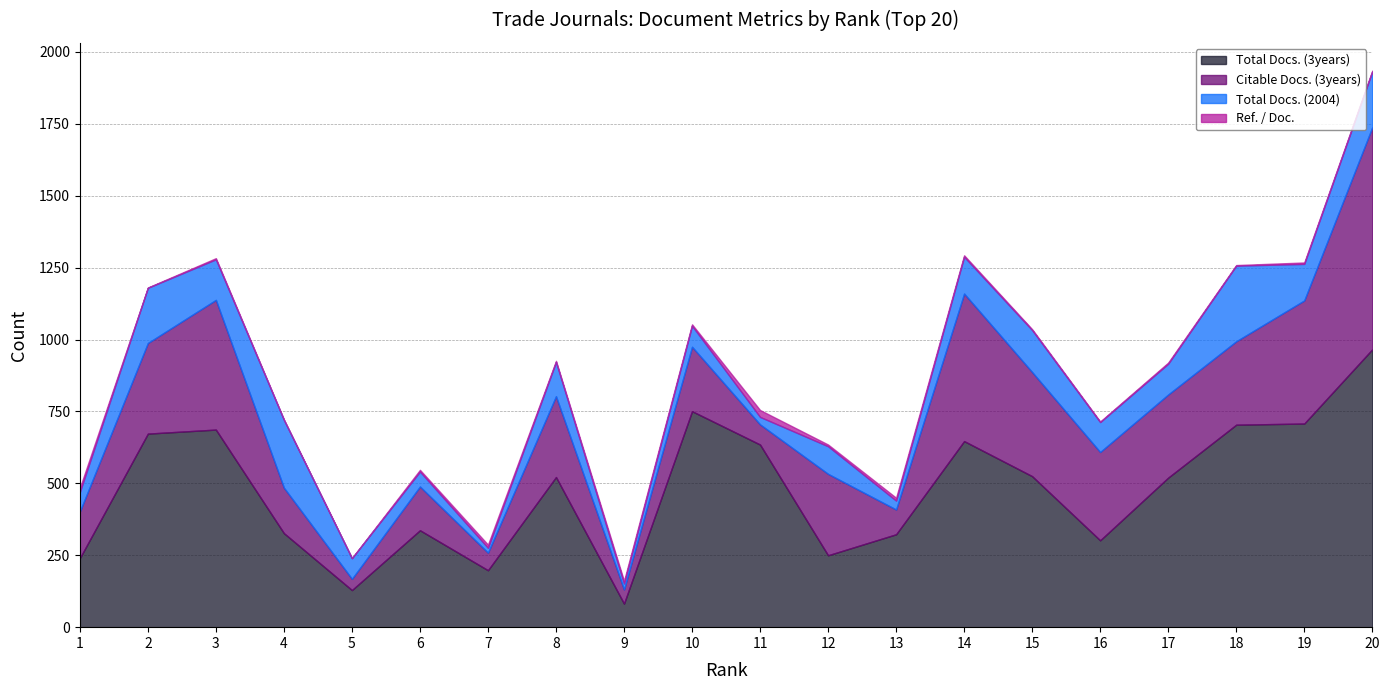

Reading left to right, what are all the values shown in this chart?

Total Docs. (3years): 1=240	2=673	3=687	4=327	5=129	6=337	7=198	8=522	9=82	10=751	11=635	12=250	13=323	14=647	15=525	16=302	17=520	18=704	19=708	20=966
Citable Docs. (3years): 1=162	2=315	3=451	4=158	5=39	6=152	7=61	8=281	9=49	10=224	11=70	12=283	13=86	14=513	15=362	16=307	17=289	18=290	19=428	20=772
Total Docs. (2004): 1=68	2=192	3=141	4=236	5=72	6=52	7=17	8=119	9=21	10=73	11=26	12=96	13=31	14=128	15=146	16=104	17=107	18=263	19=127	20=194
Ref. / Doc.: 1=14	2=1	3=4	4=1	5=0	6=6	7=11	8=4	9=9	10=5	11=24	12=6	13=10	14=5	15=3	16=2	17=4	18=2	19=5	20=3